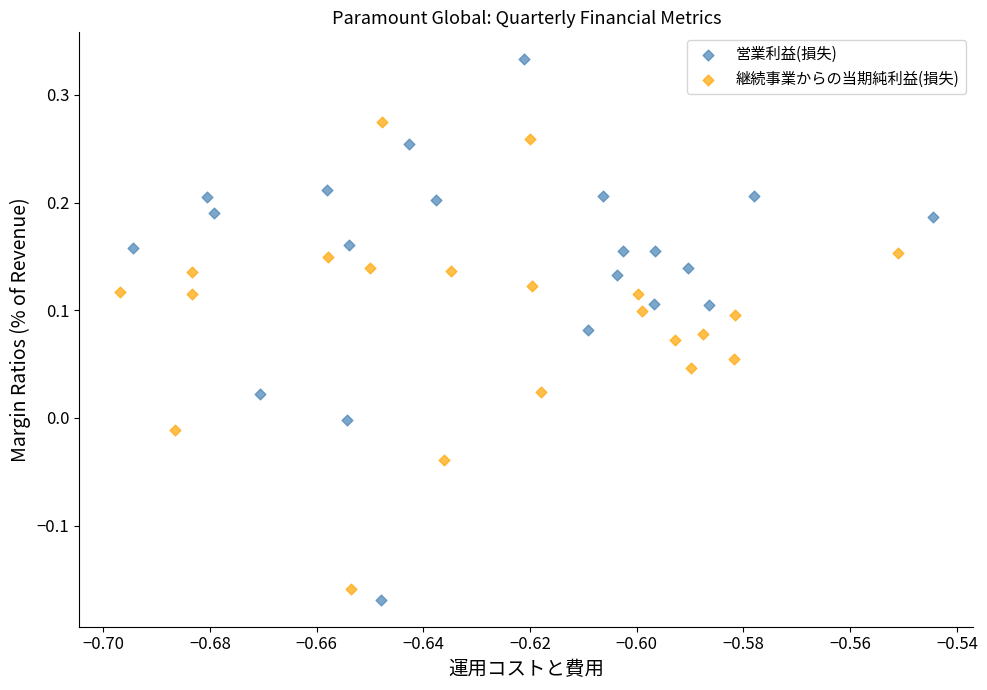

Which series has the largest Y range (max minus min)?

営業利益(損失)